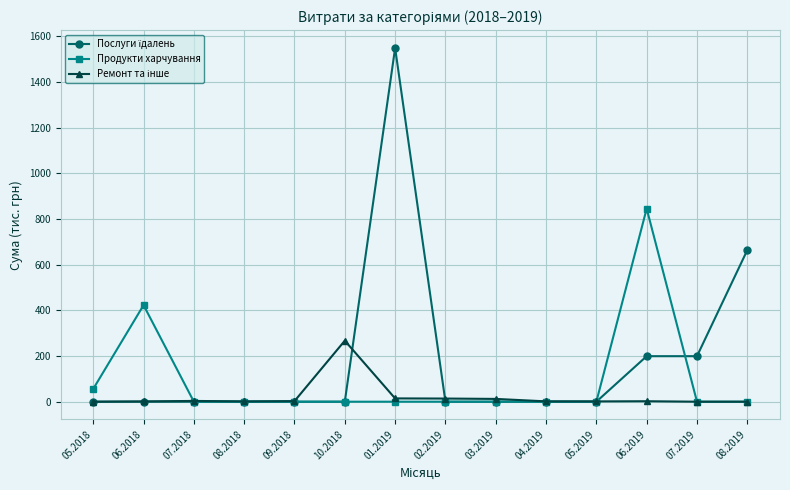

Does the chart have visible grid lines?

Yes